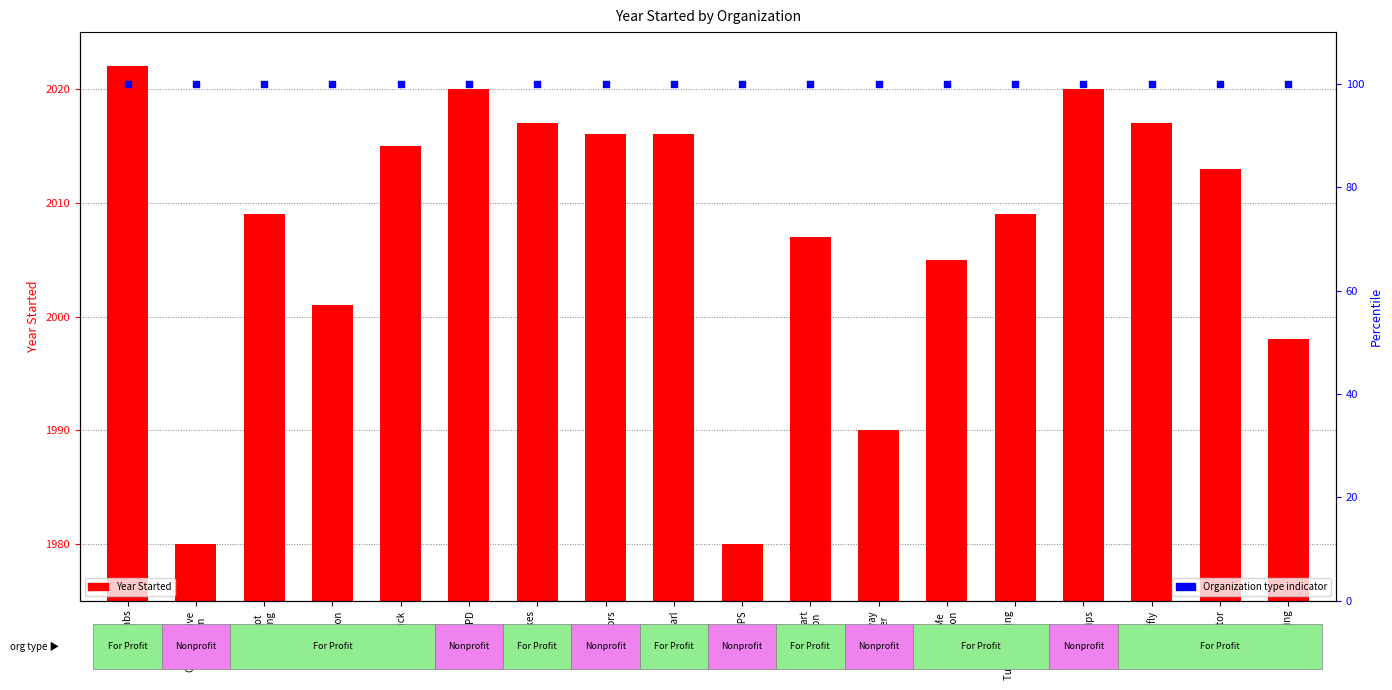

Which series has the widest spread of Y values?

Year Started